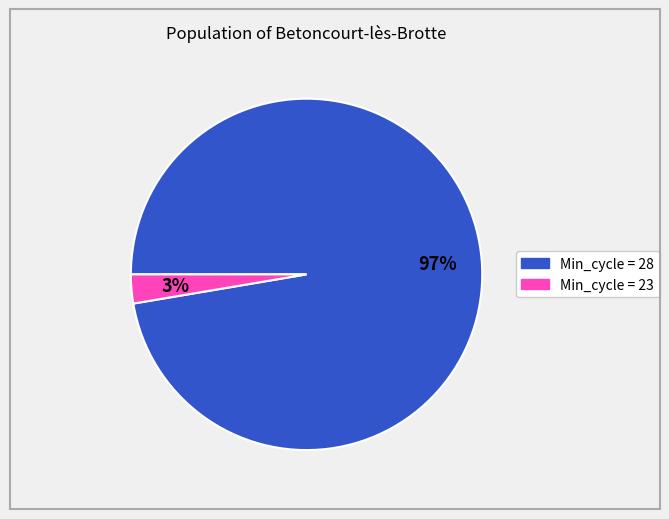

To the nearest percent, what is the average slice percentage?

50%